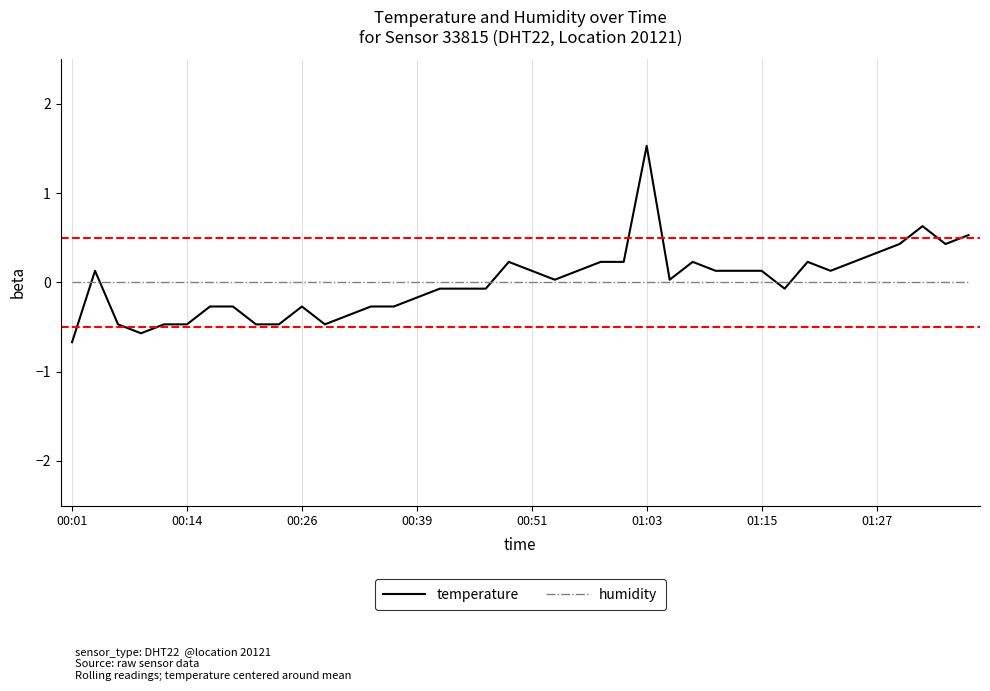

List the series in order of their peak value, highest first.

temperature, humidity